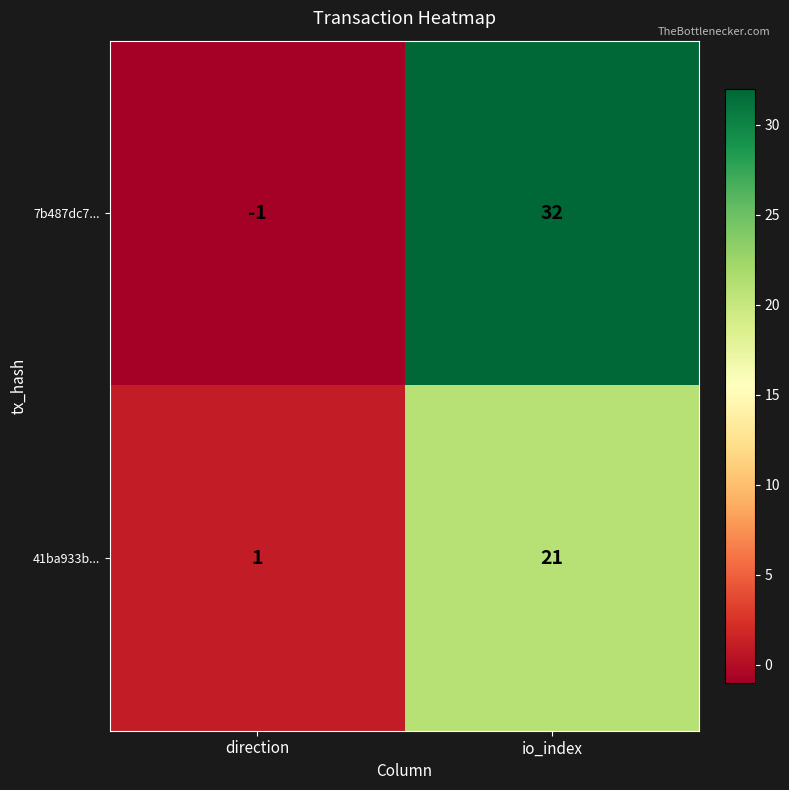

The value of 41ba933b... at io_index is 21. True or false?

True